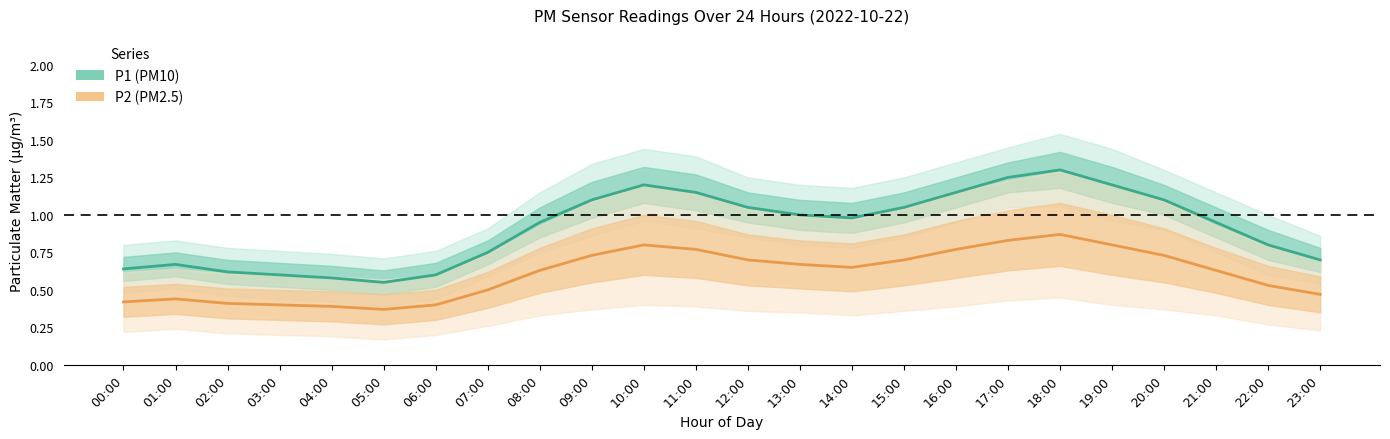

What is the value of the P2 (PM2.5) point at the 10th from the left?

0.7